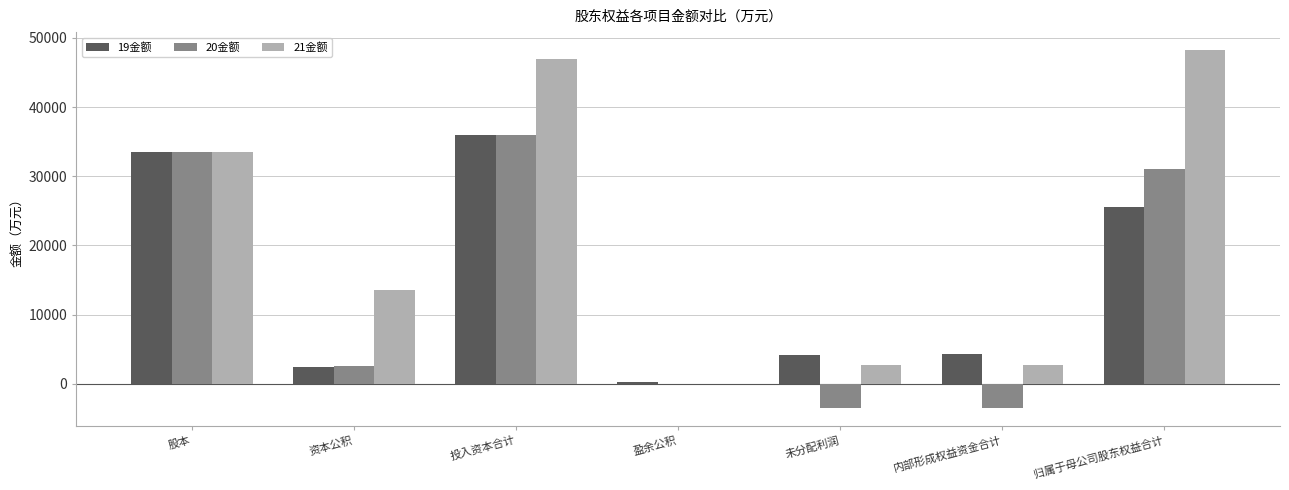

Is the value of 20金额 at 归属于母公司股东权益合计 greater than the value of 19金额 at 盈余公积?

Yes